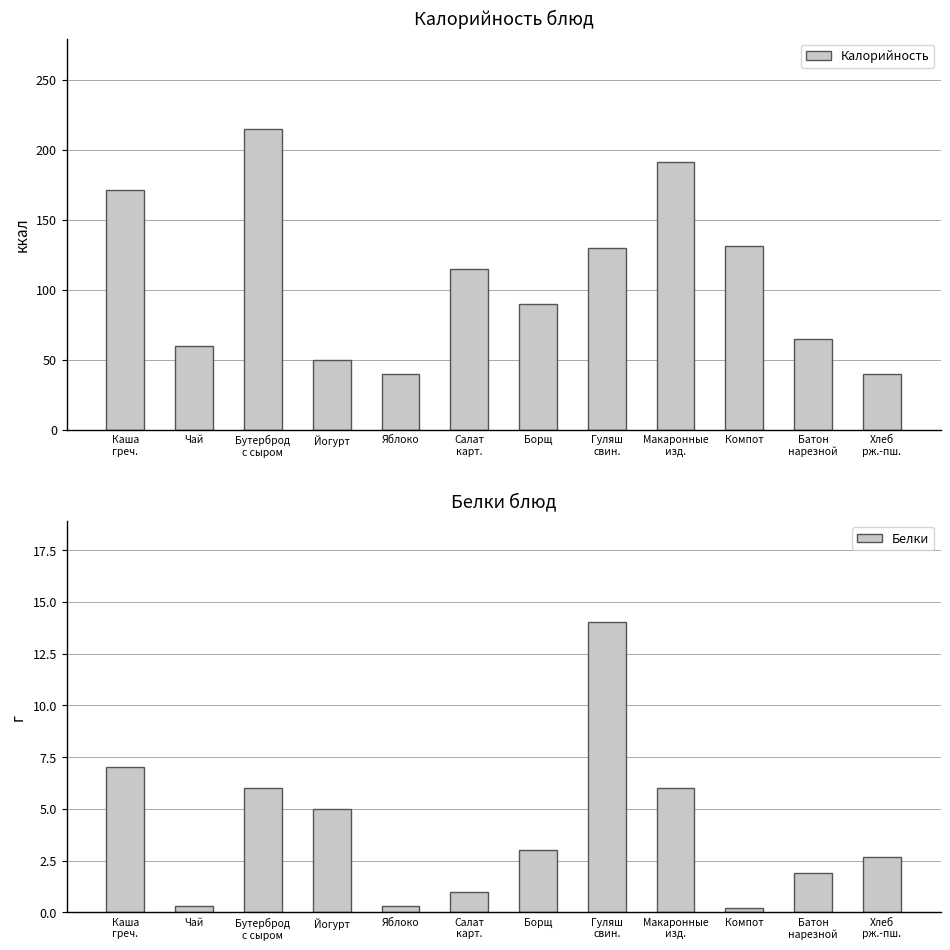

The value of Белки at Батон
нарезной is 1.9. True or false?

True